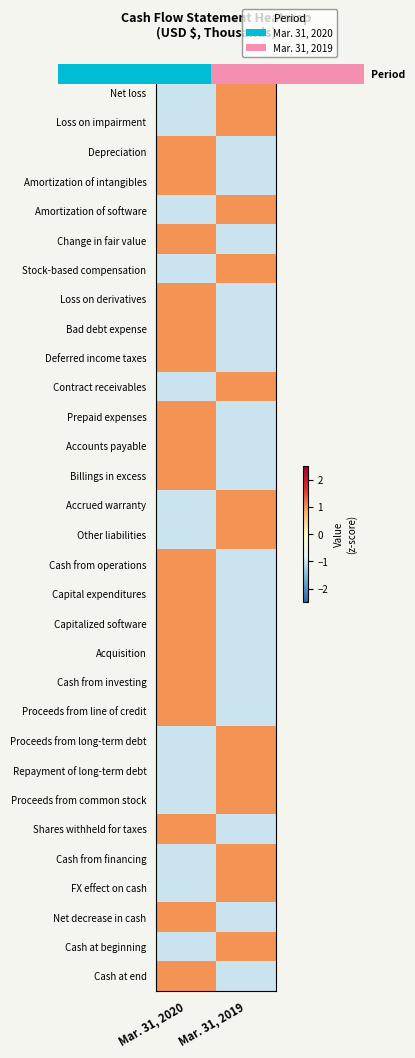

Count the number of categories in the chart.

2